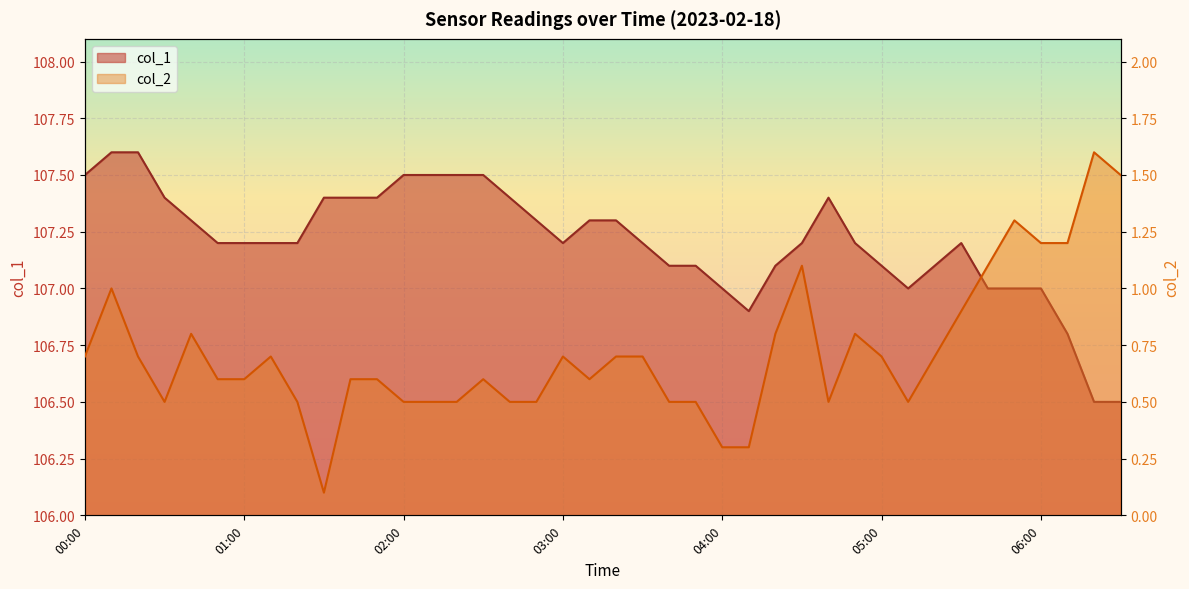

Which series has the largest range (max minus min)?

col_2